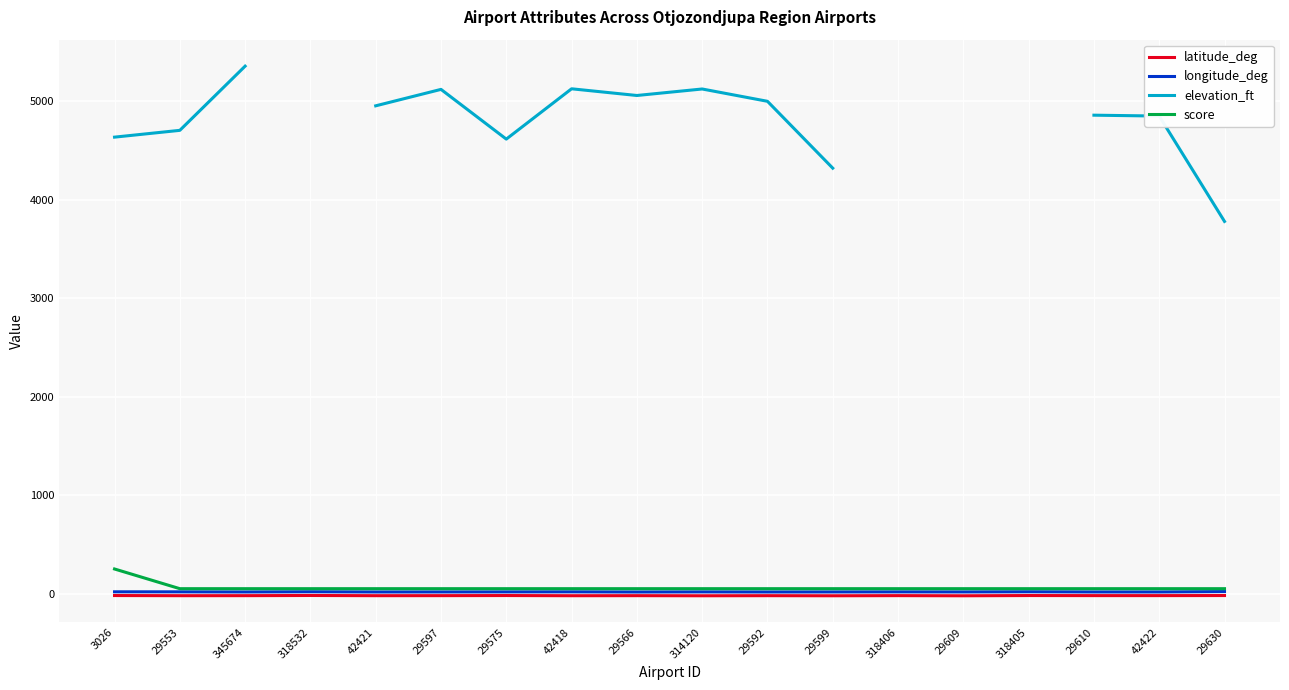

Rank the series by their maximum value, from lowest to highest.

latitude_deg, longitude_deg, score, elevation_ft